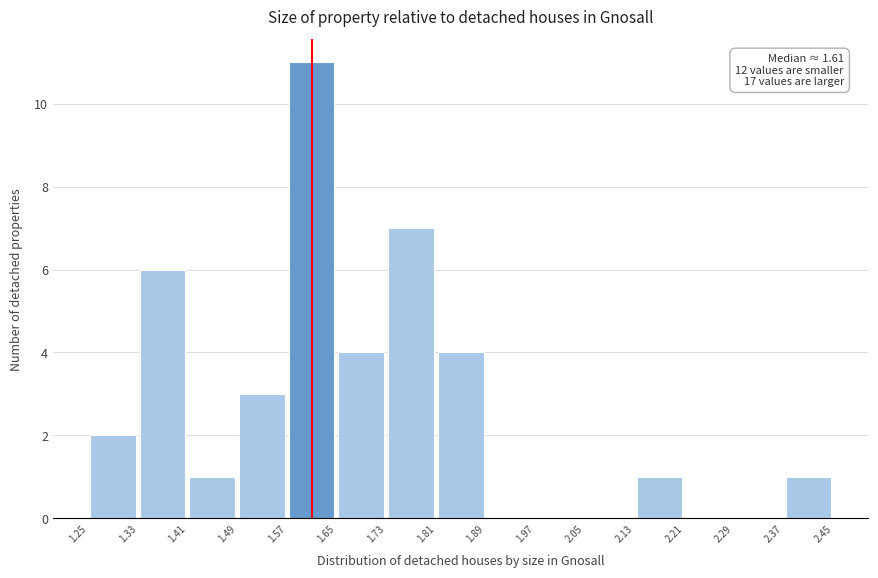

Over which range of the x-axis is the bar tallest?

1.57 to 1.65